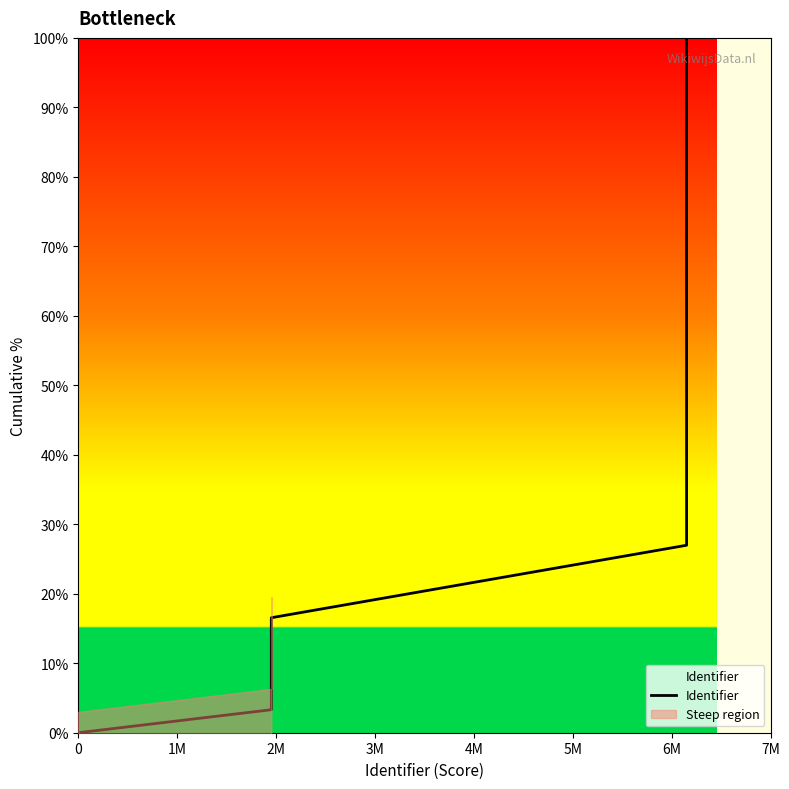

True or false: the data has more than 2 interior local peaks.

False